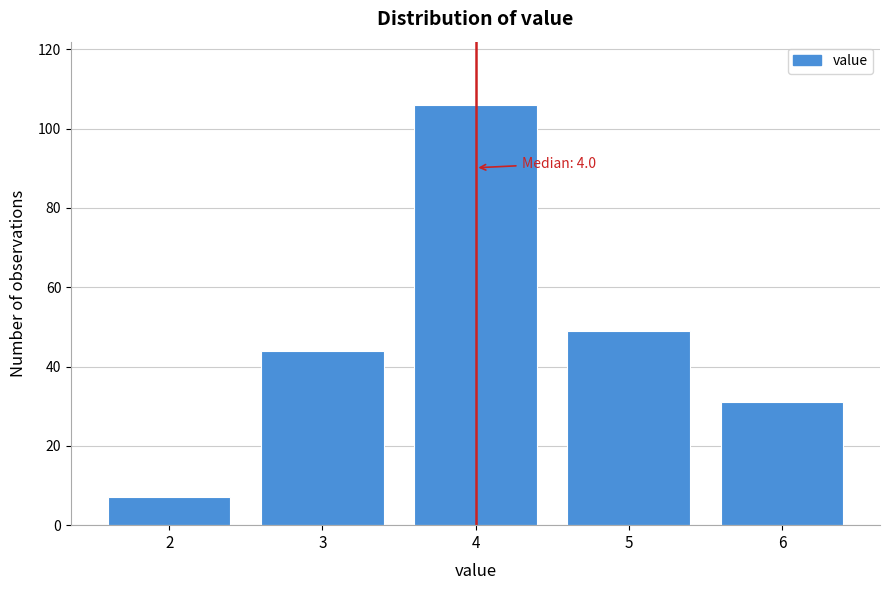

Reading left to right, list all the values displayed in this chart.

2=7	3=44	4=106	5=49	6=31